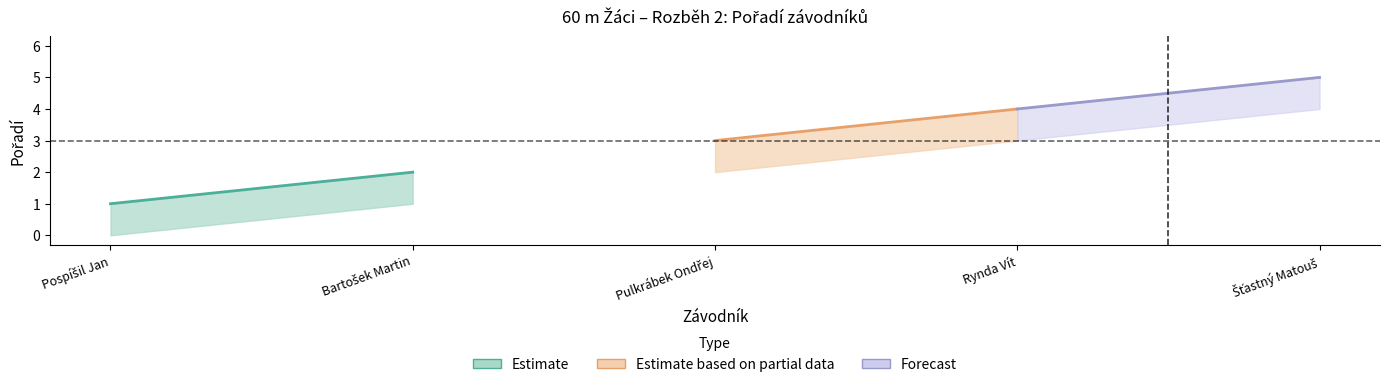

Does the chart display data point markers on the line(s)?

No